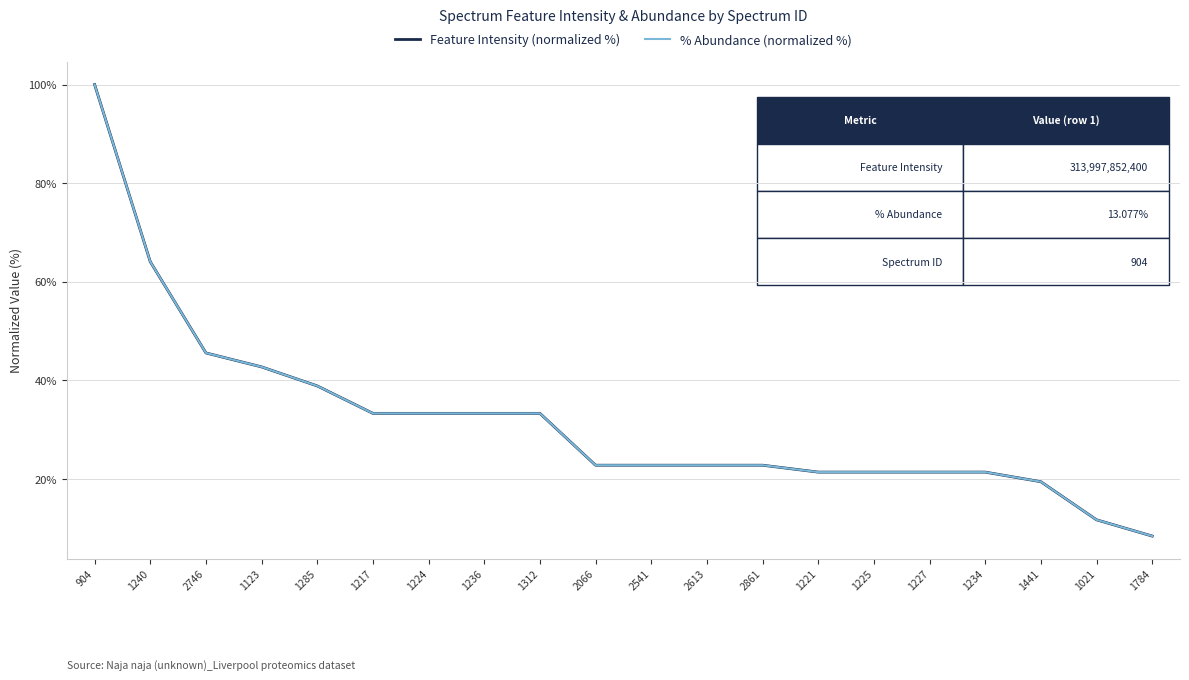

Does the chart display data point markers on the line(s)?

No